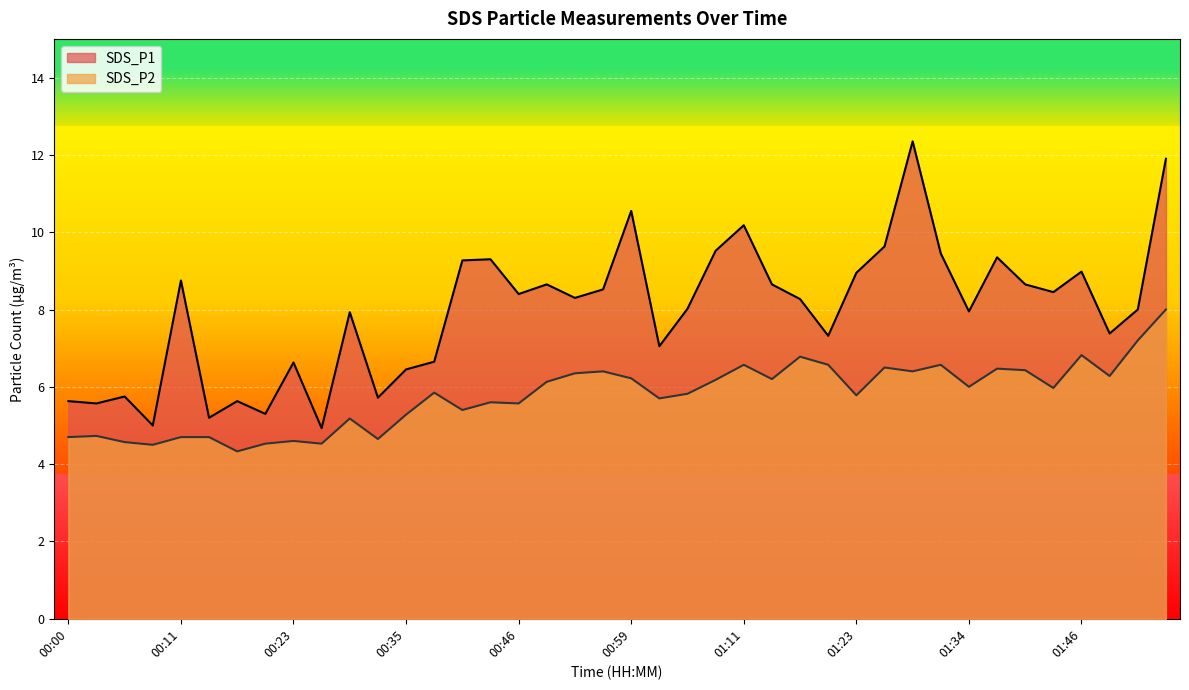

True or false: SDS_P2 and SDS_P1 intersect in this chart.

False